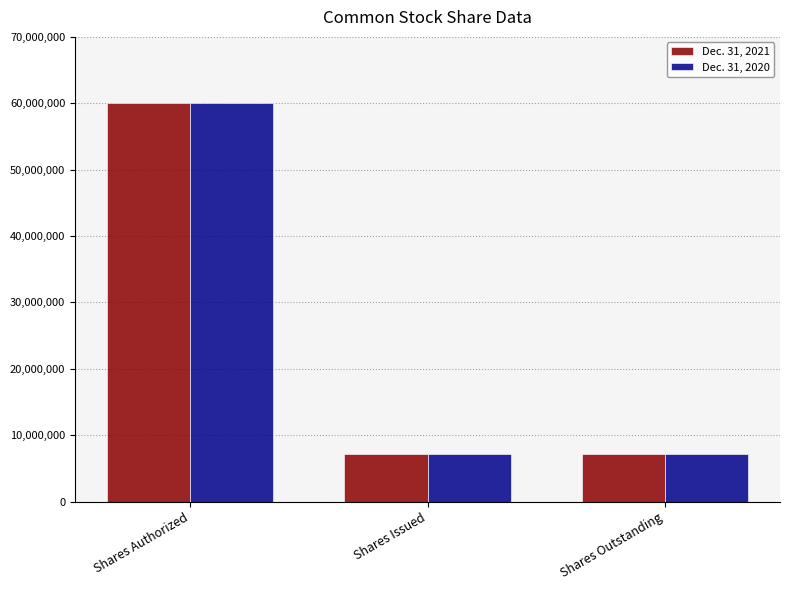

How many values in the Dec. 31, 2021 series exceed 7108133?

1